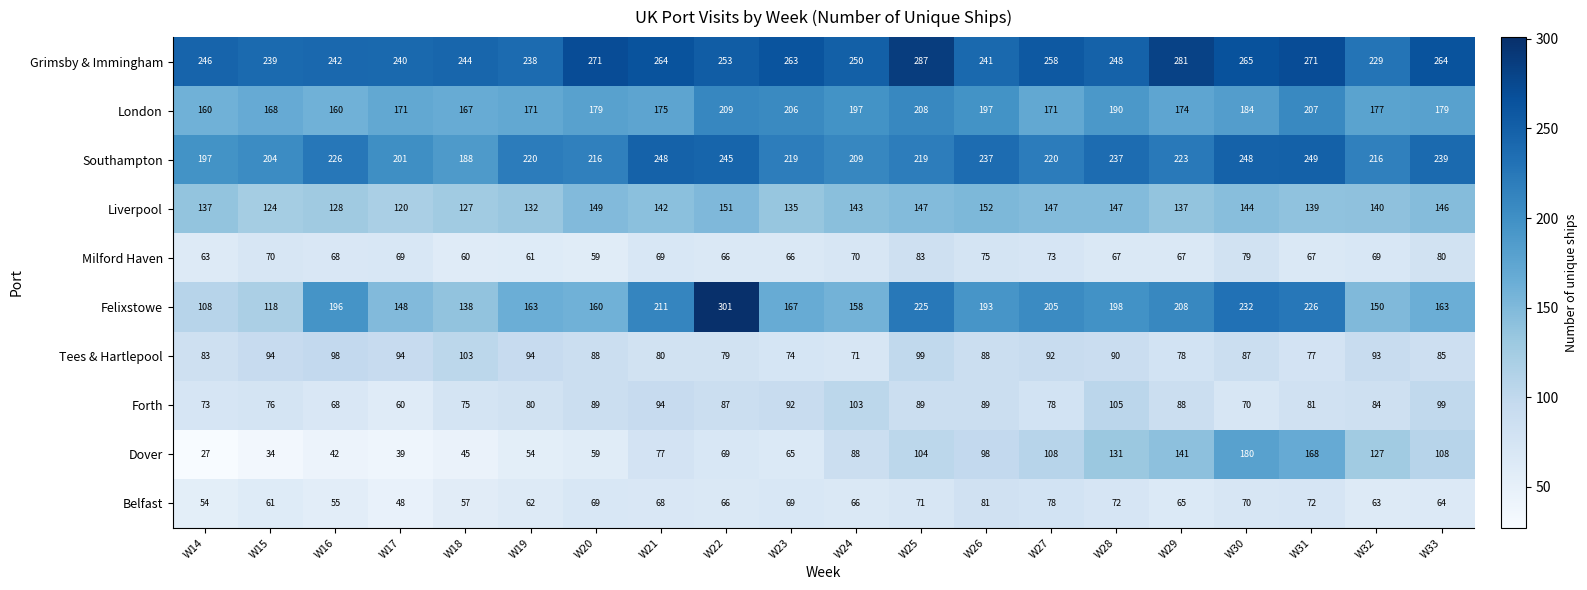

Which series changed the most between W23 and W25?

Felixstowe